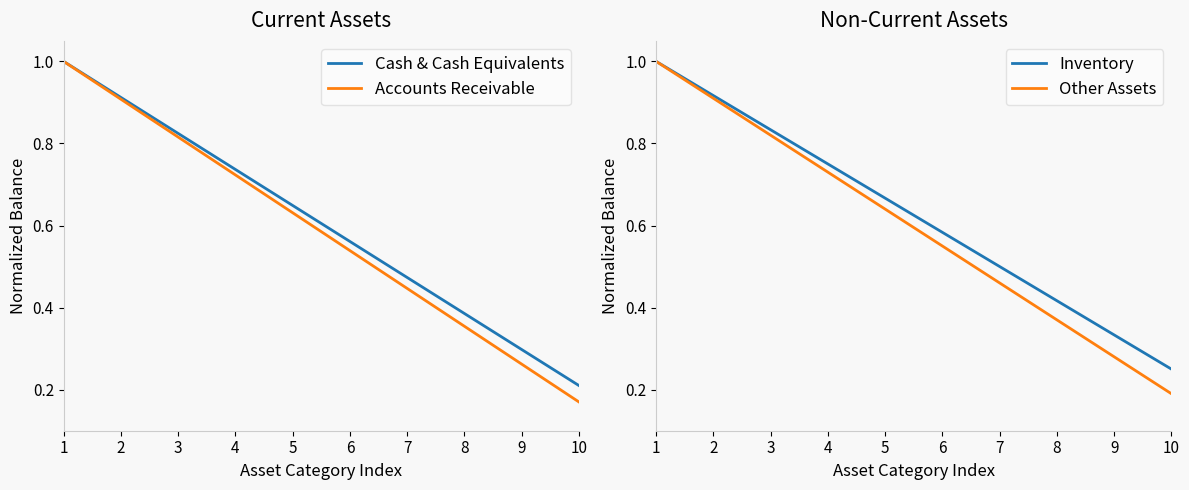

Is the value of Inventory at 6 greater than the value of Accounts Receivable at 9?

Yes